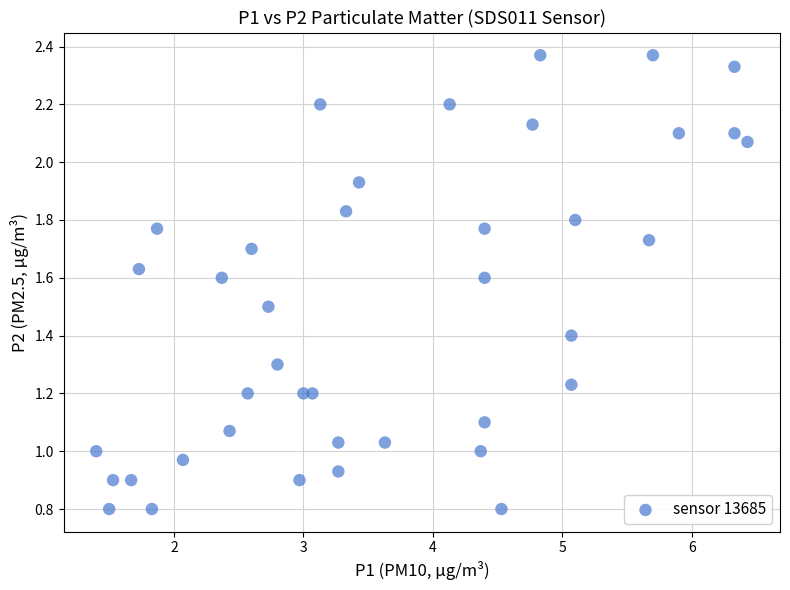

What is the range of X values (max minus min)?

5.0